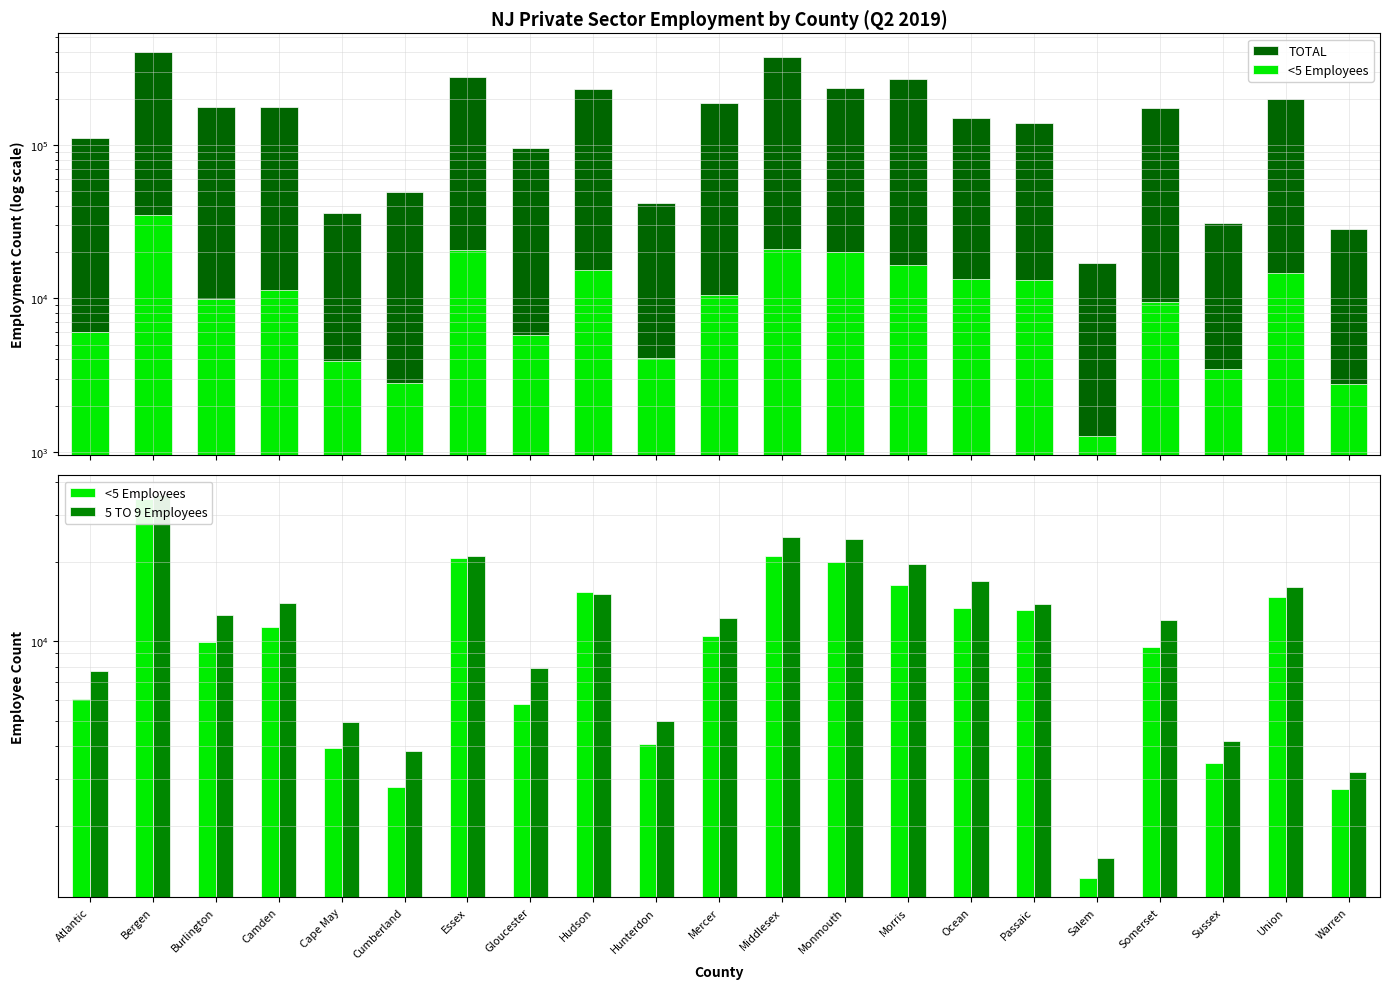

Which series has the largest total across all categories?

TOTAL